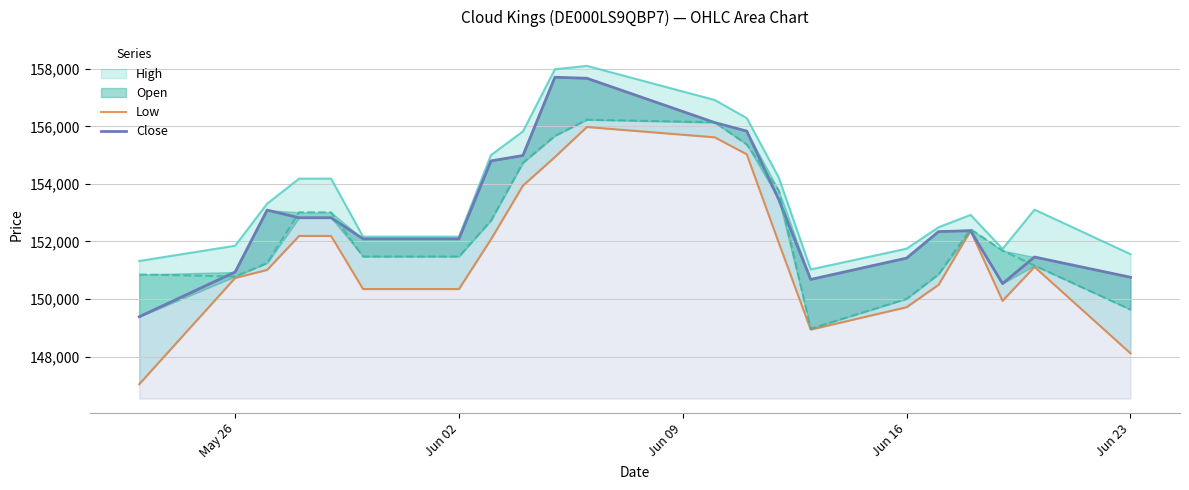

True or false: Close and Low intersect in this chart.

False